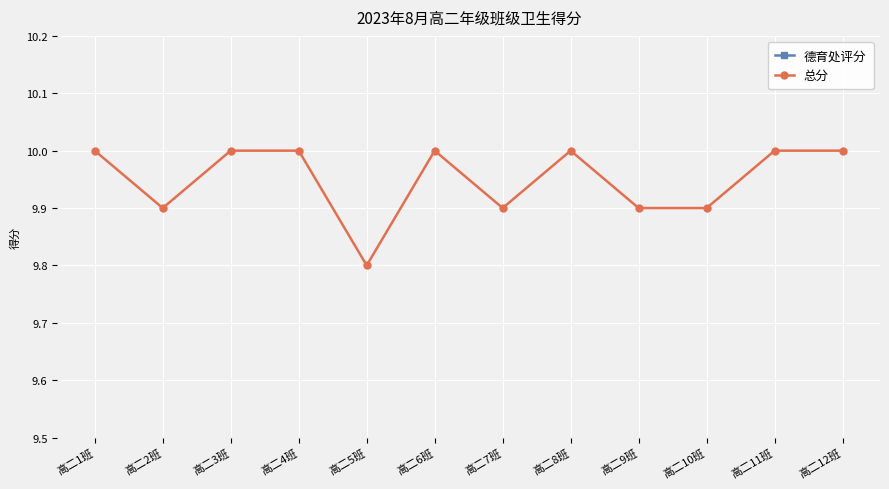

What is the total value across all series at 高二12班?

15.0